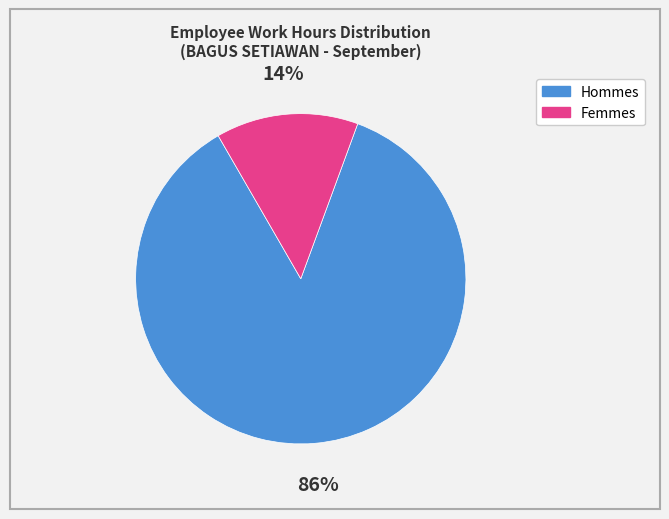

Is the sum of Hommes and Femmes greater than half?

Yes